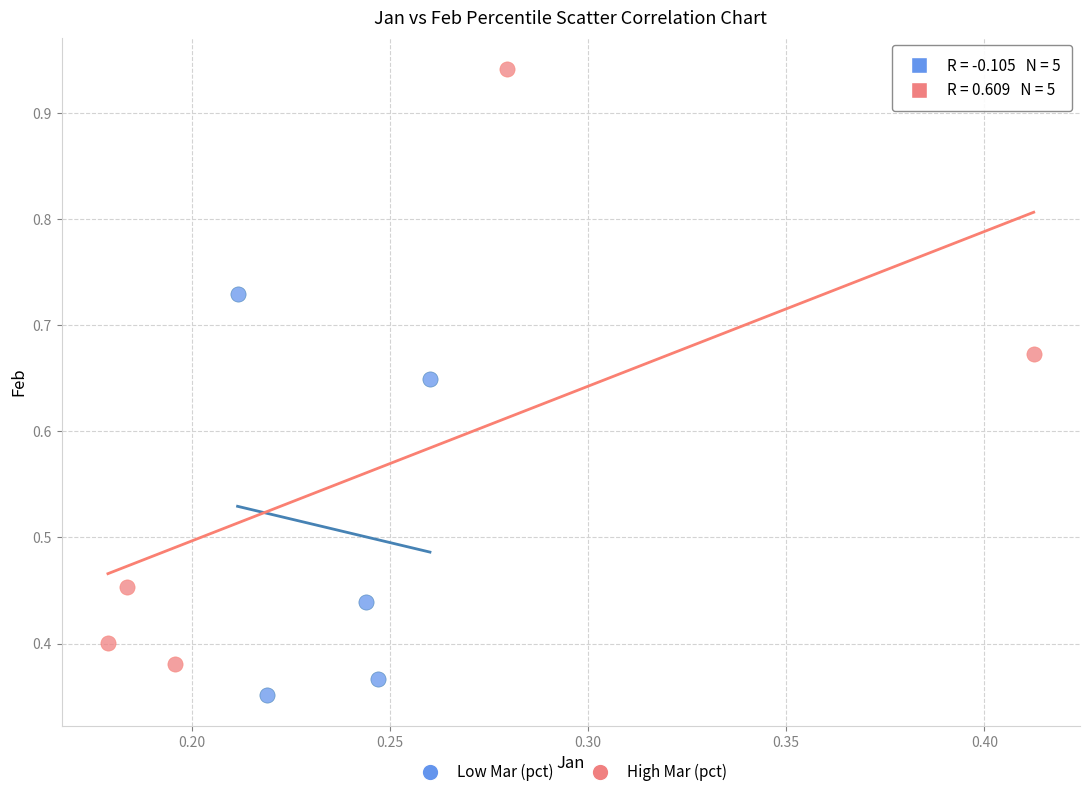

Which series reaches the minimum Y coordinate?

Low Mar (pct)